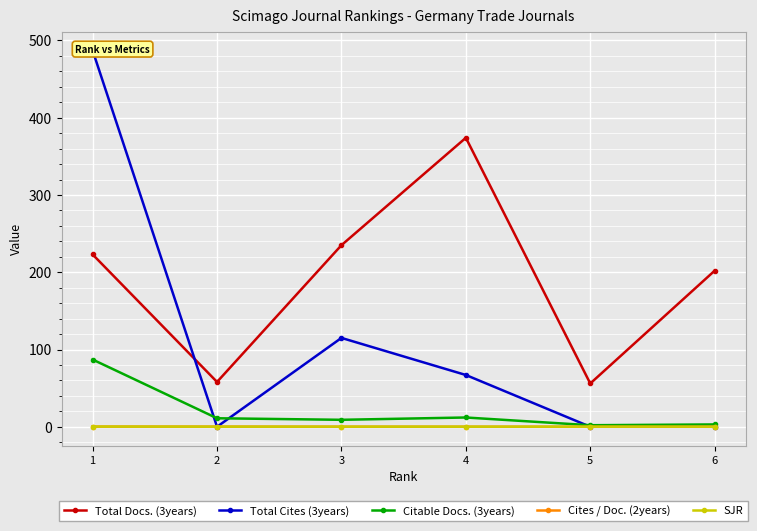

Count the SJR values in the range 0 to 1.

6